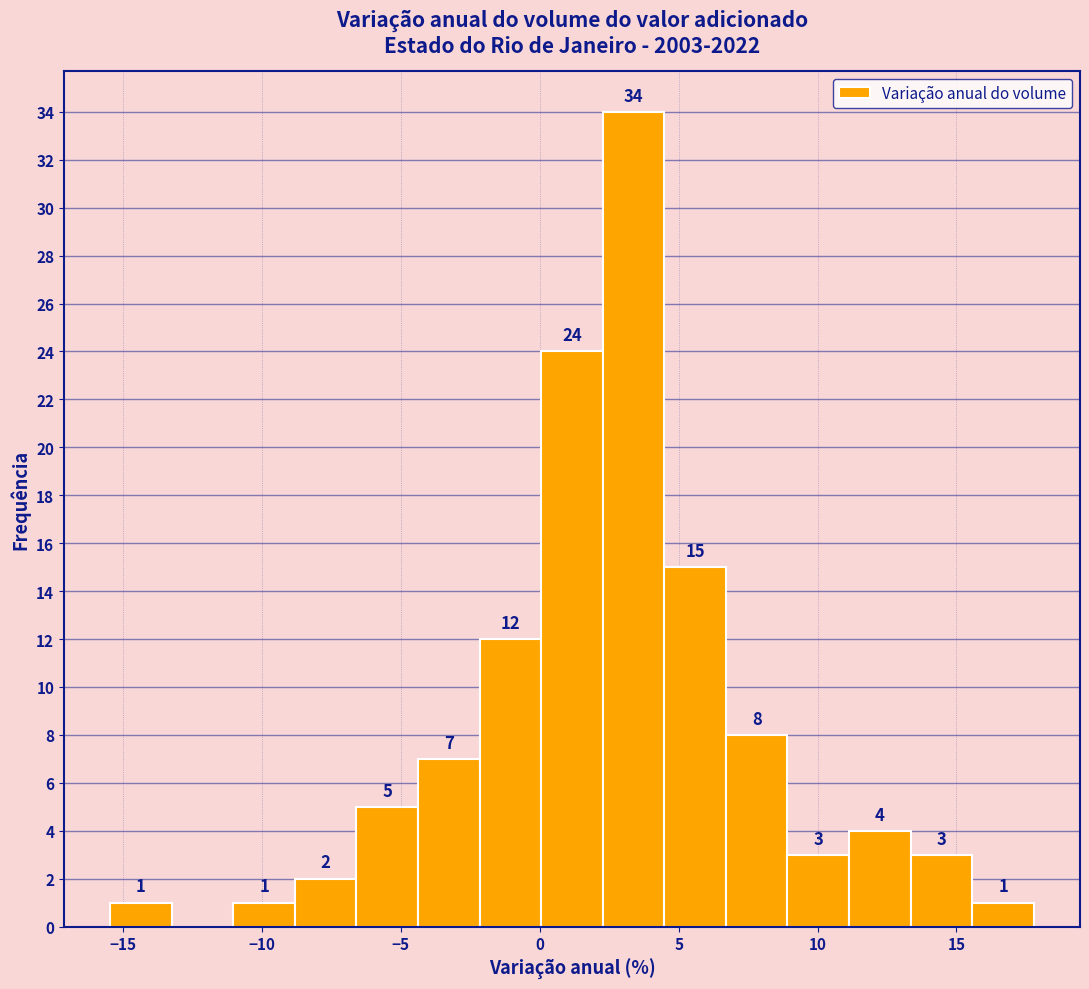

Which range on the x-axis has the tallest bar?

2.5 to 4.5